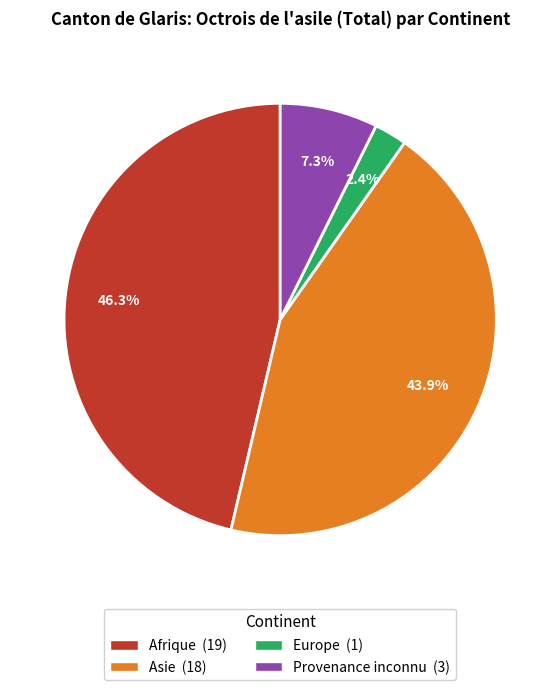

Is there a majority slice in this chart?

No